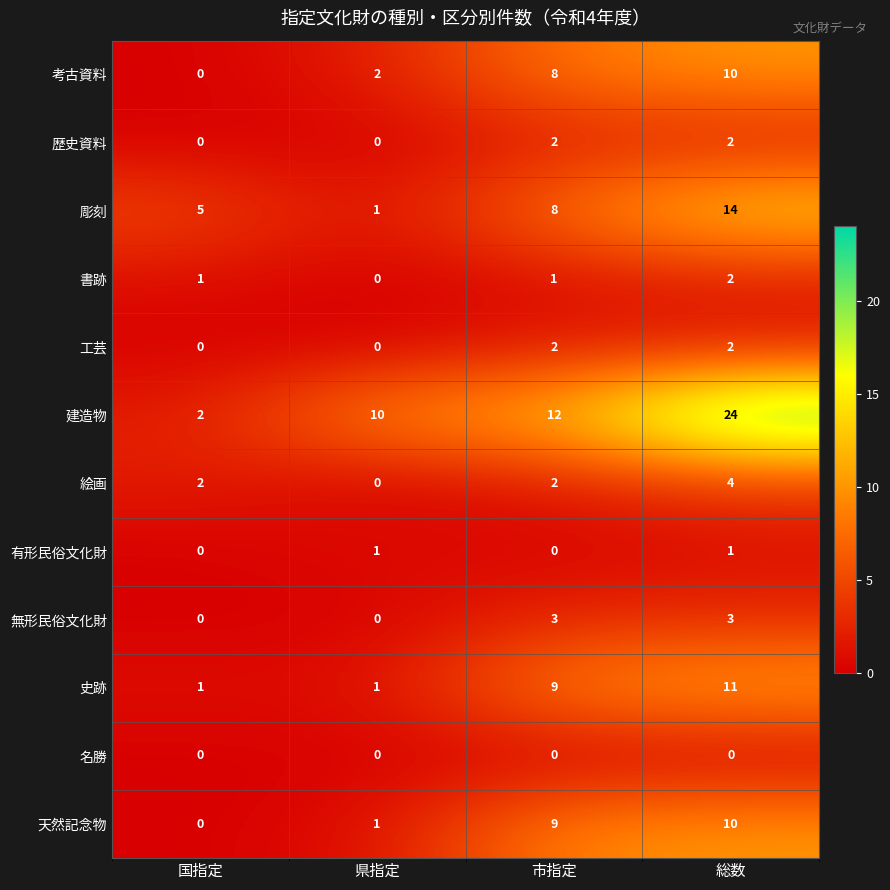

The 工芸 series shows 3 at 市指定. True or false?

False